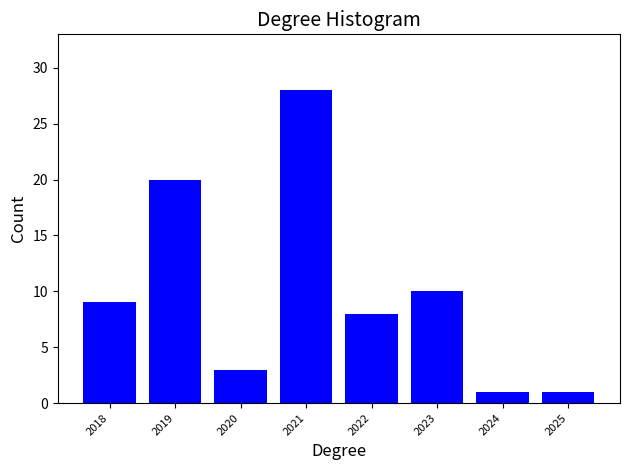

Reading left to right, transcribe all the data shown in this chart.

9	20	3	28	8	10	1	1